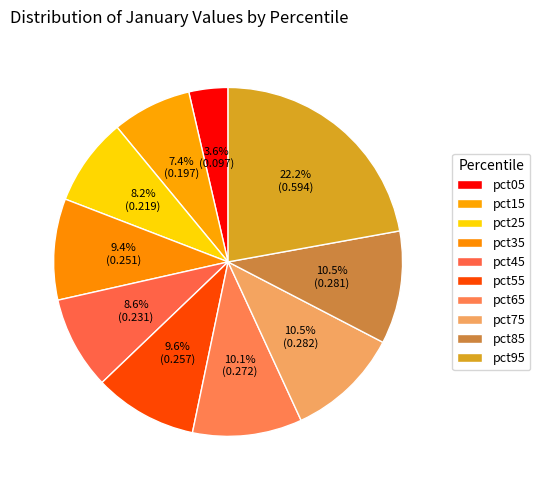

Rank the categories by value from highest to lowest.

pct95, pct75, pct85, pct65, pct55, pct35, pct45, pct25, pct15, pct05